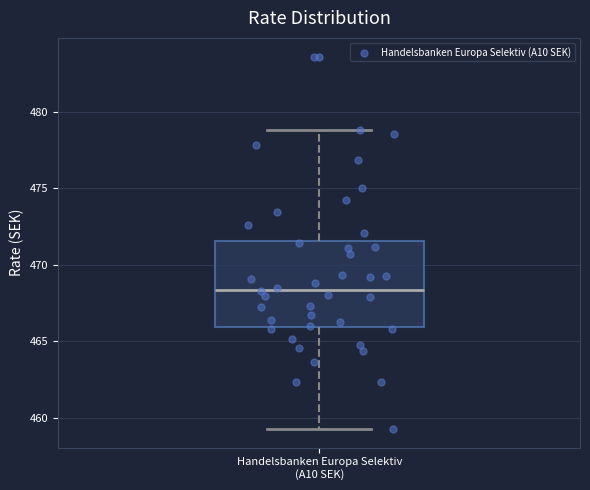

Where is the upper edge of the box for Handelsbanken Europa Selektiv (A10 SEK) on the y-axis? The values are not printed on the chart, so give them approximately, as read against the axis.

471.5